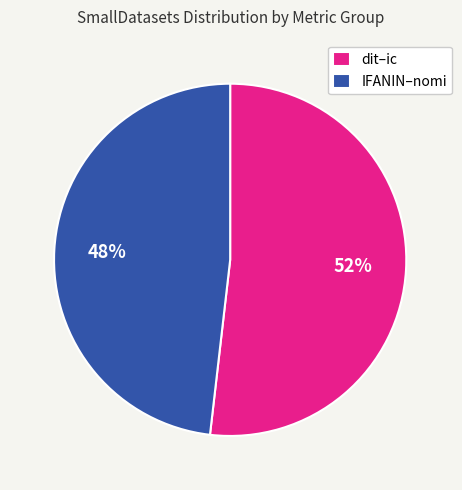

Rank the categories by value from highest to lowest.

dit–ic, IFANIN–nomi